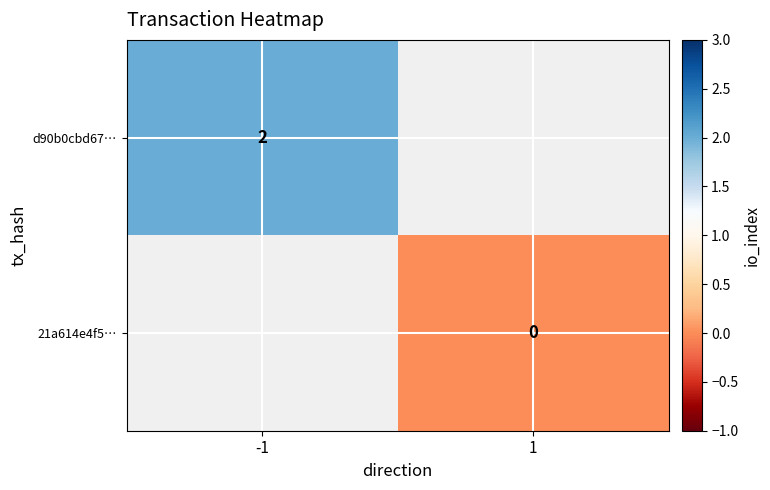

List the series in order of their overall mean, highest first.

d90b0cbd67…, 21a614e4f5…